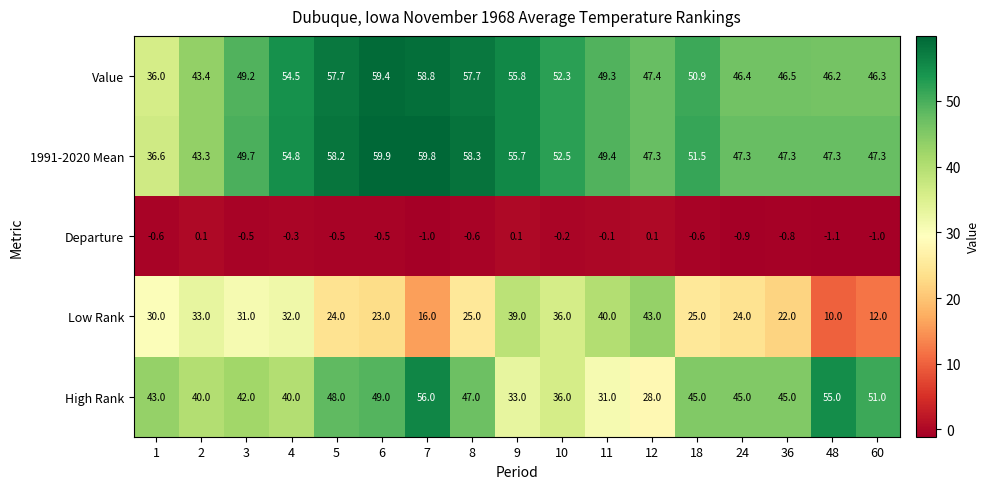

Which series has the largest range (max minus min)?

Low Rank